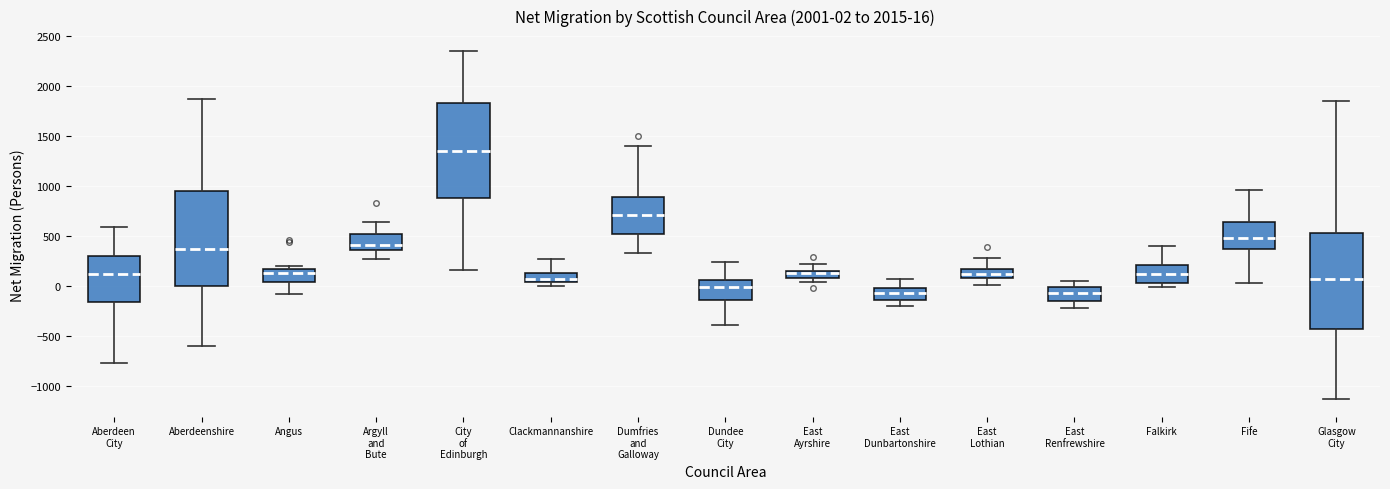

Which box has the highest median line?

City of Edinburgh